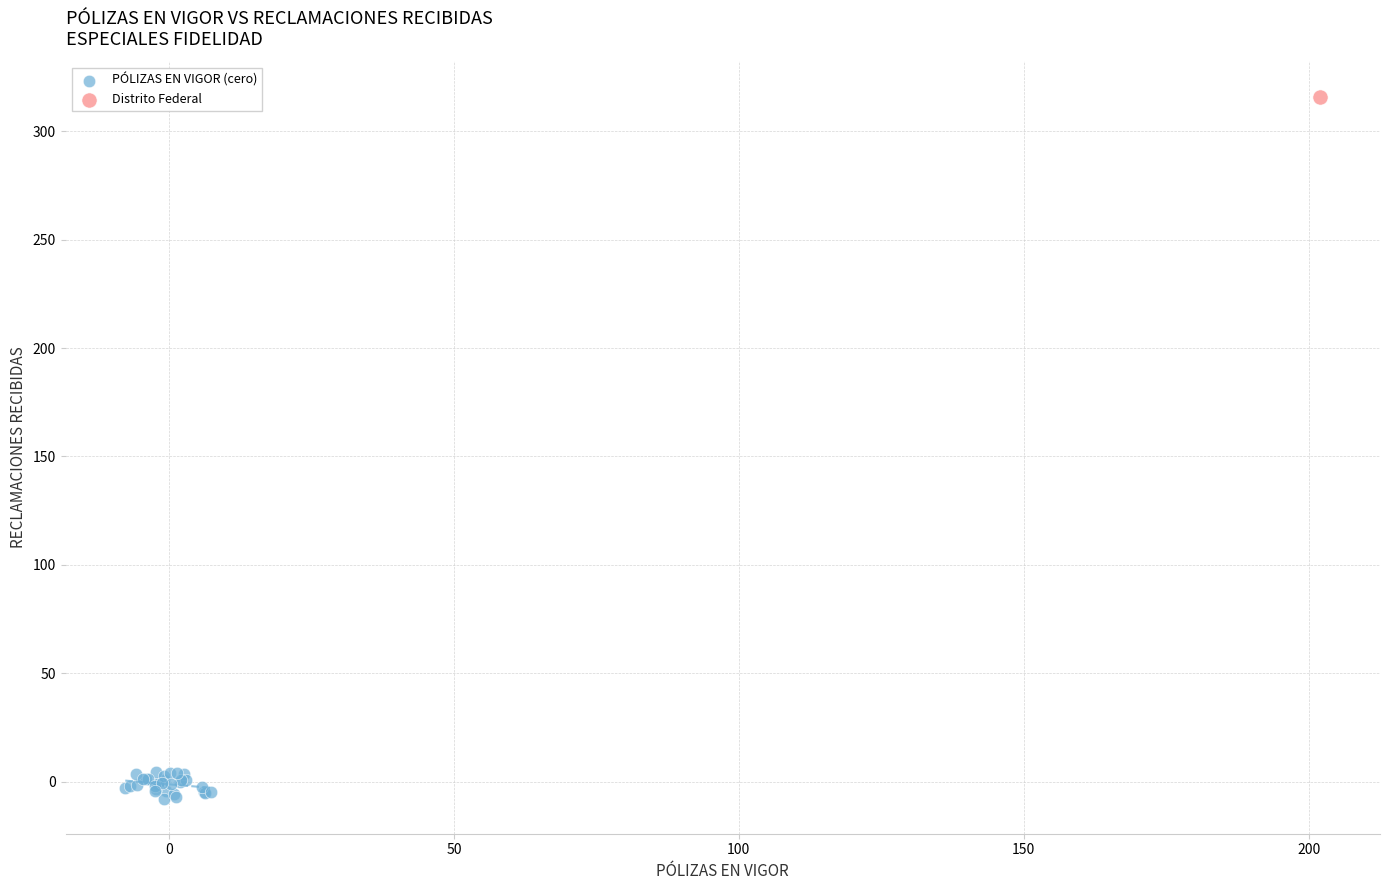

What are all the series names shown in the legend?

PÓLIZAS EN VIGOR (cero), Distrito Federal